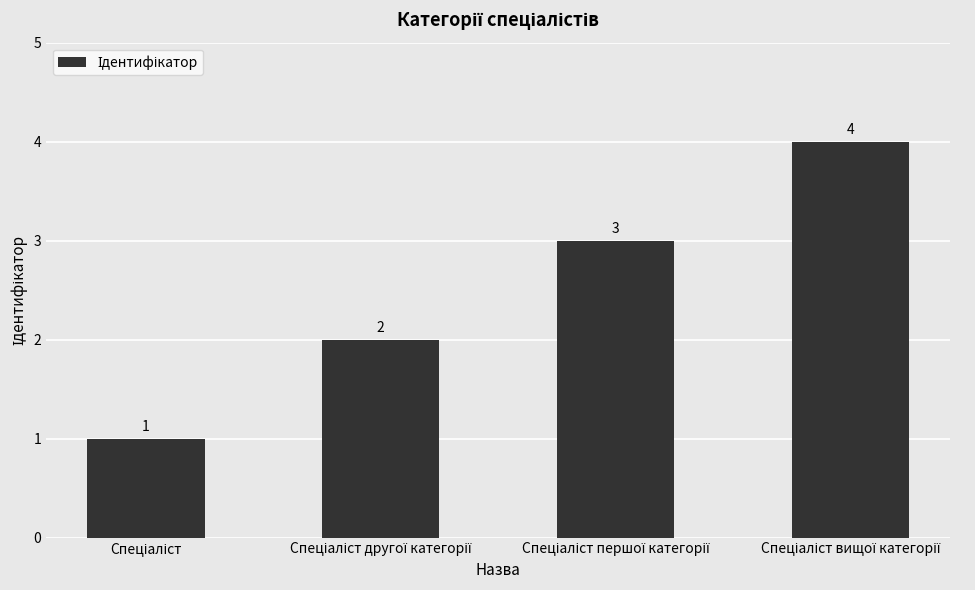

What is the greatest value displayed?

4